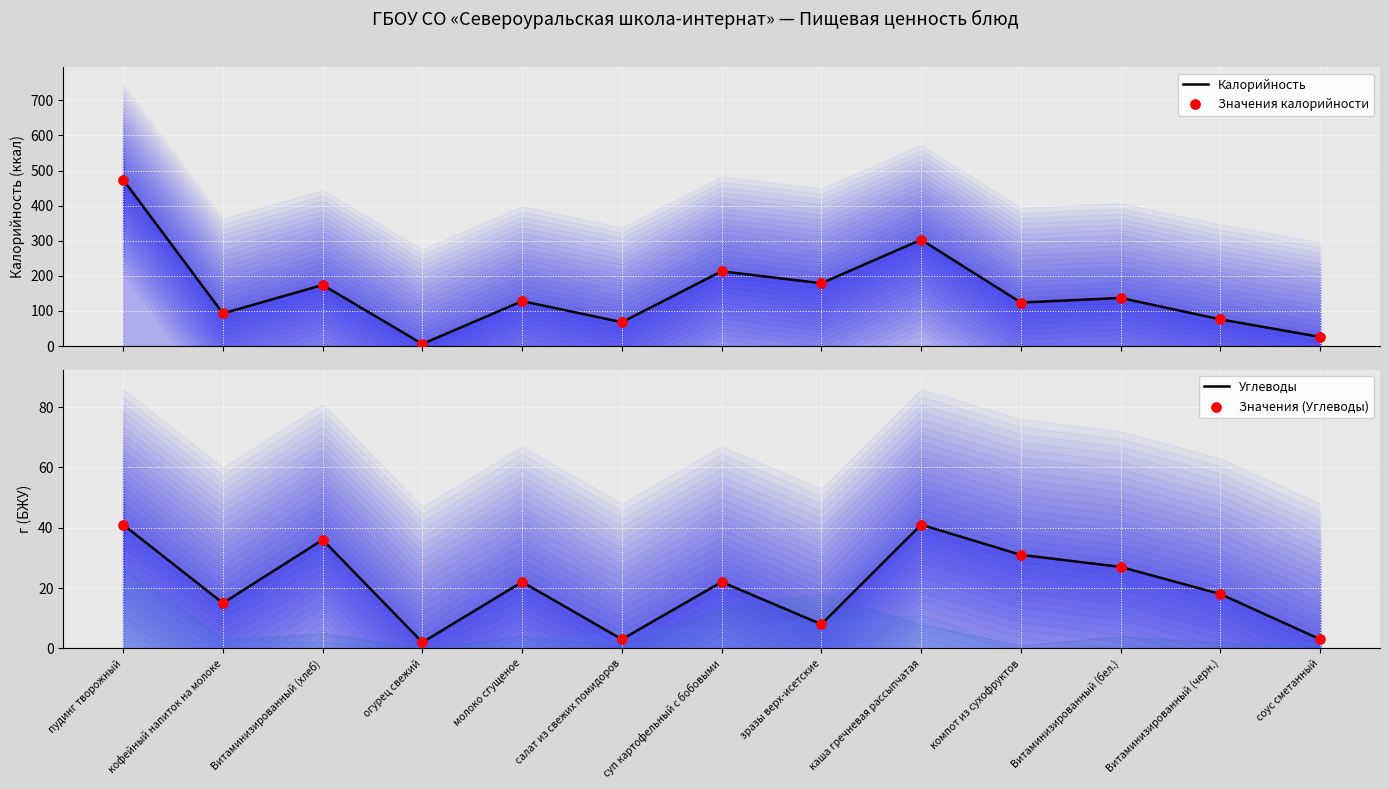

Which series reaches the maximum Y coordinate?

Калорийность